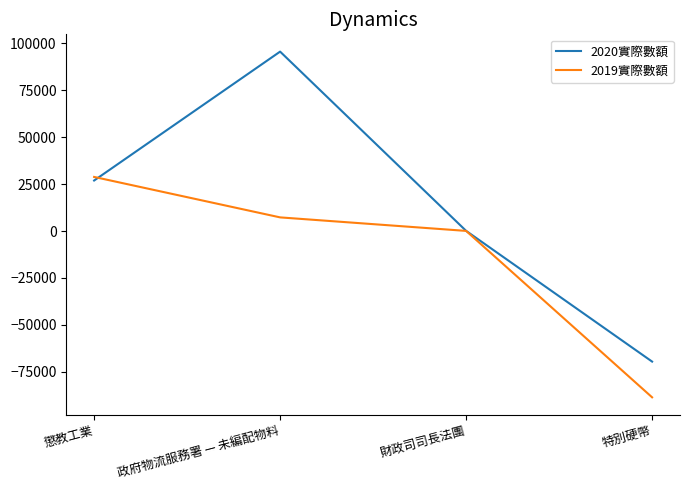

List the labels in order of 2019實際數額 value, largest first.

懲教工業, 政府物流服務署 — 未編配物料, 財政司司長法團, 特別硬幣